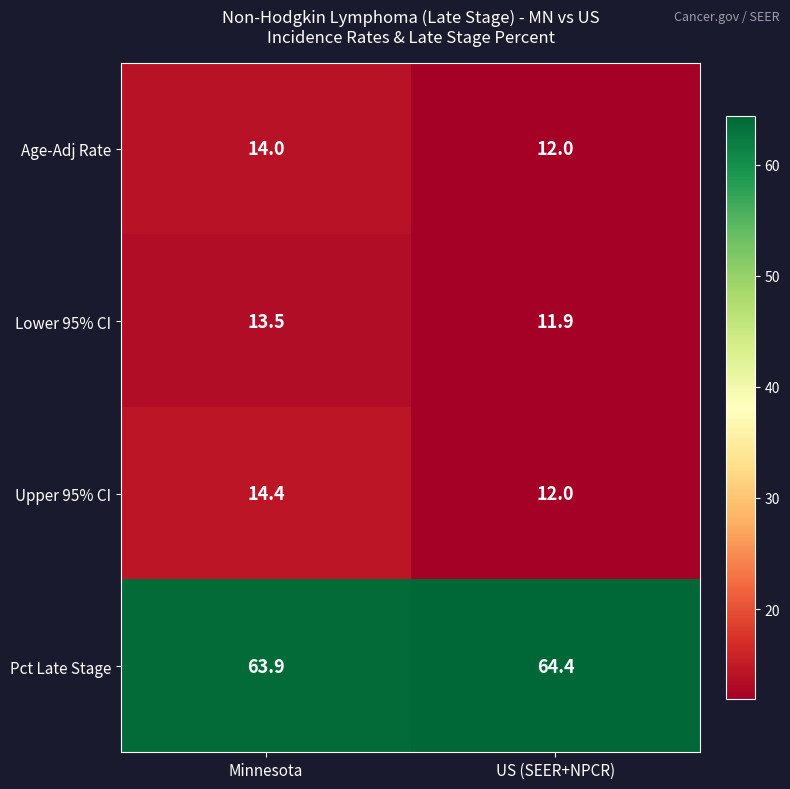

Reading left to right, what are all the values shown in this chart?

Age-Adj Rate: 14.0	12.0
Lower 95% CI: 13.5	11.9
Upper 95% CI: 14.4	12.0
Pct Late Stage: 63.9	64.4